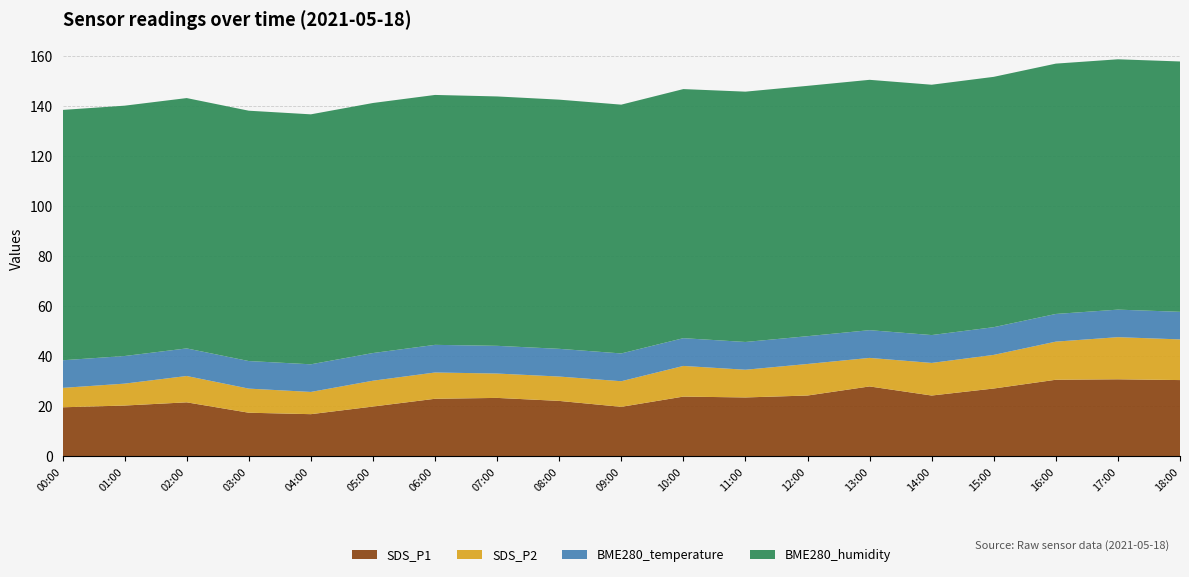

Reading right to left, what are all the values shown in this chart?

SDS_P1: 30.5	30.8	30.6	27.1	24.4	28.0	24.4	23.6	23.9	19.8	22.2	23.4	23.1	19.9	16.9	17.5	21.6	20.4	19.6
SDS_P2: 16.2	16.8	15.2	13.4	13.0	11.4	12.6	11.1	12.2	10.2	9.7	9.7	10.5	10.3	8.9	9.6	10.5	8.8	7.8
BME280_temperature: 11.0	11.0	11.1	11.1	11.1	11.1	11.1	11.1	11.1	11.1	11.1	11.1	11.0	11.1	11.0	11.0	11.0	11.0	11.0
BME280_humidity: 100.0	100.0	100.0	100.0	100.0	100.0	100.0	100.0	99.5	99.4	99.5	99.6	99.8	99.9	99.8	100.0	100.0	100.0	100.0